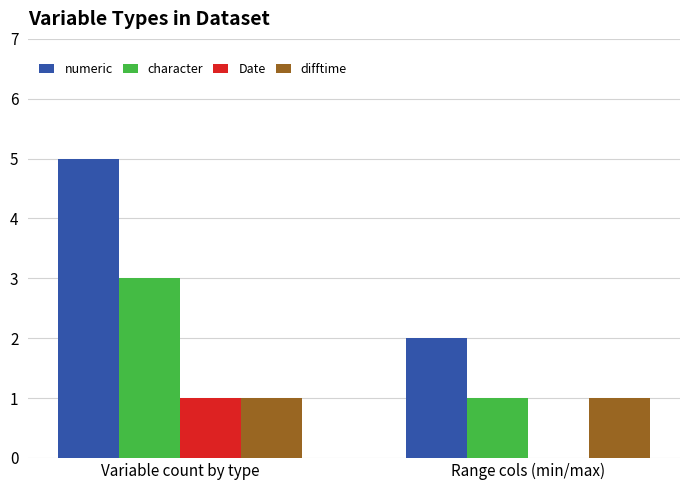

At which category is the sum across all series the highest?

Variable count by type